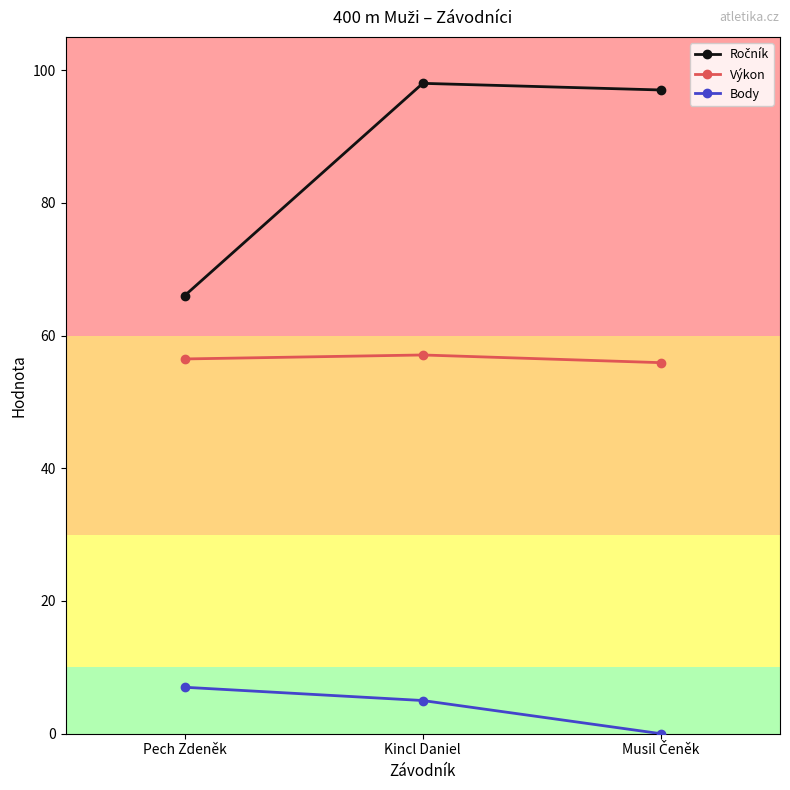

What is the difference between the maximum and minimum values in the Výkon series?

1.2